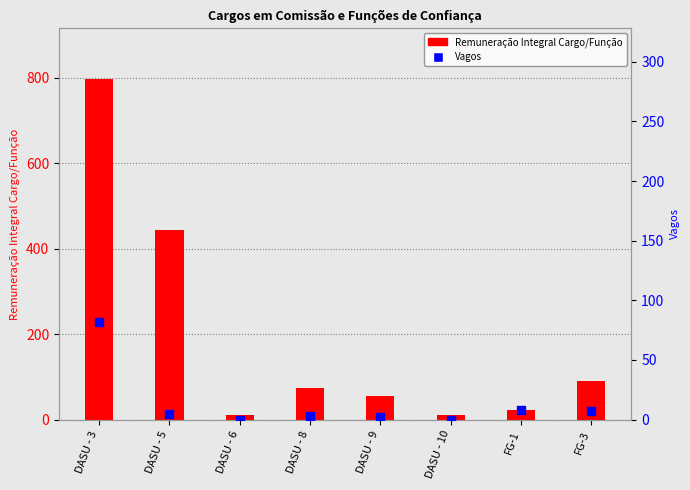

Which series reaches the minimum Y coordinate?

Vagos